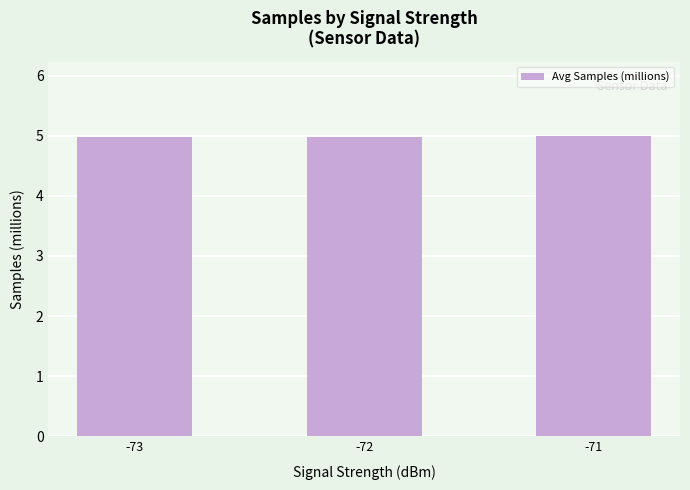

Reading left to right, transcribe all the data shown in this chart.

-73=5.0	-72=5.0	-71=5.0